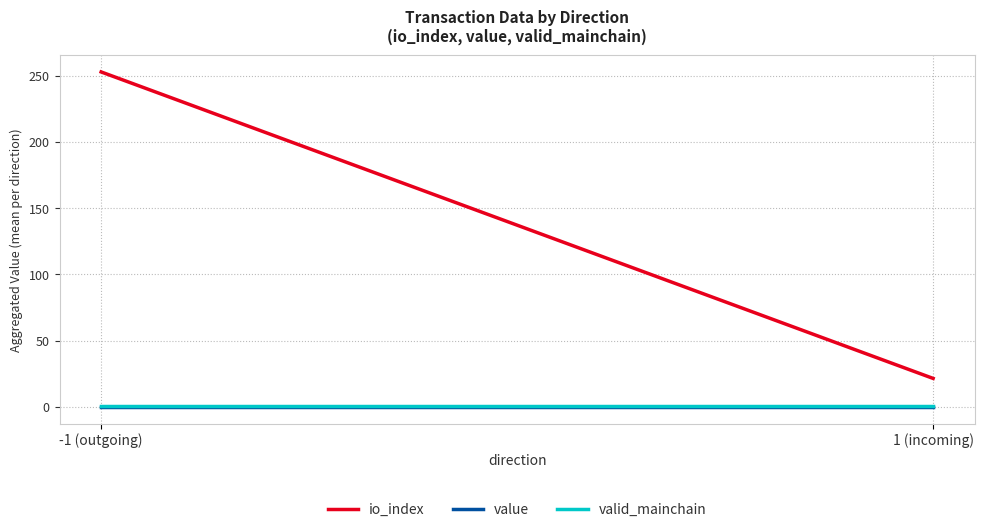

Which series has the largest total across all categories?

io_index